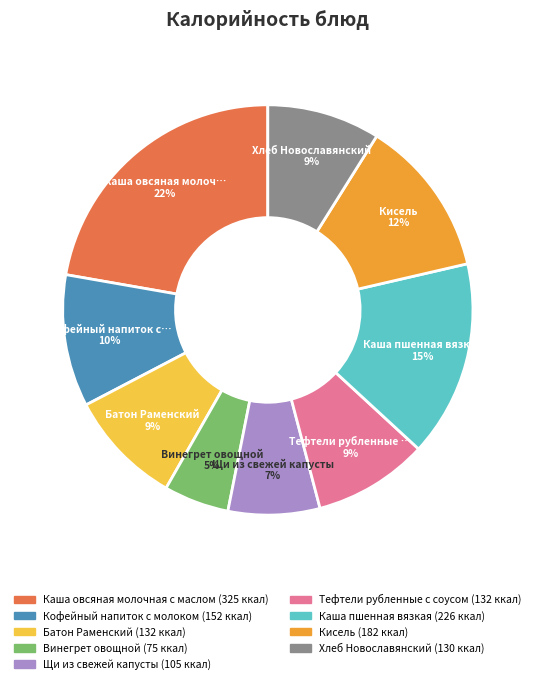

Does any single category account for the majority?

No